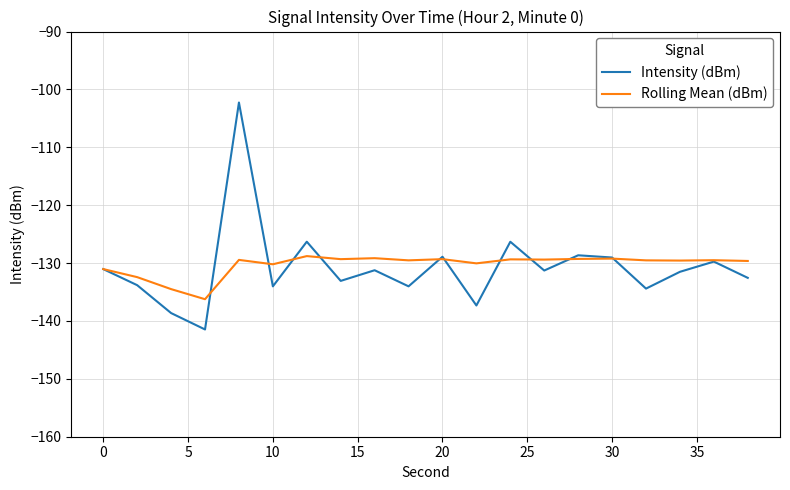

Rank the series by their maximum value, from highest to lowest.

Intensity (dBm), Rolling Mean (dBm)